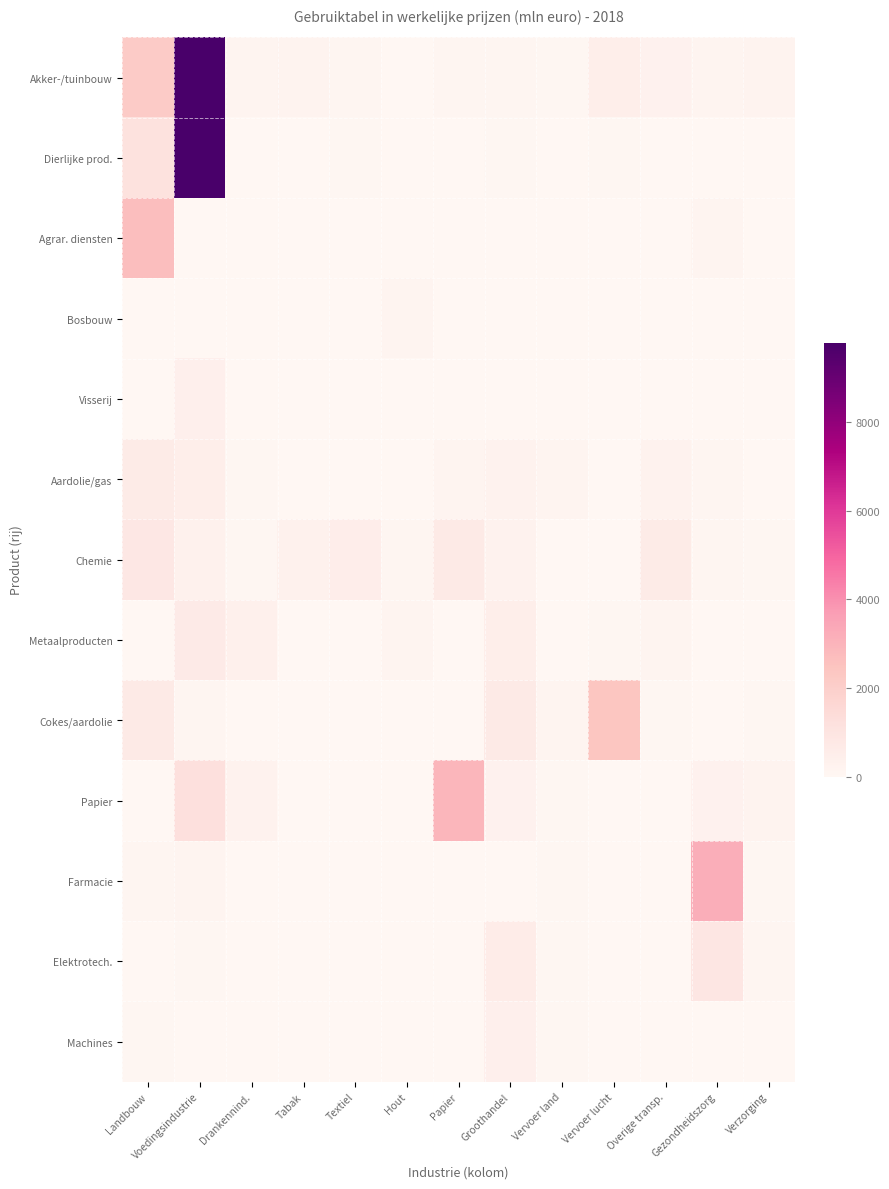

What is the difference between the highest and lowest values at Groothandel?

702